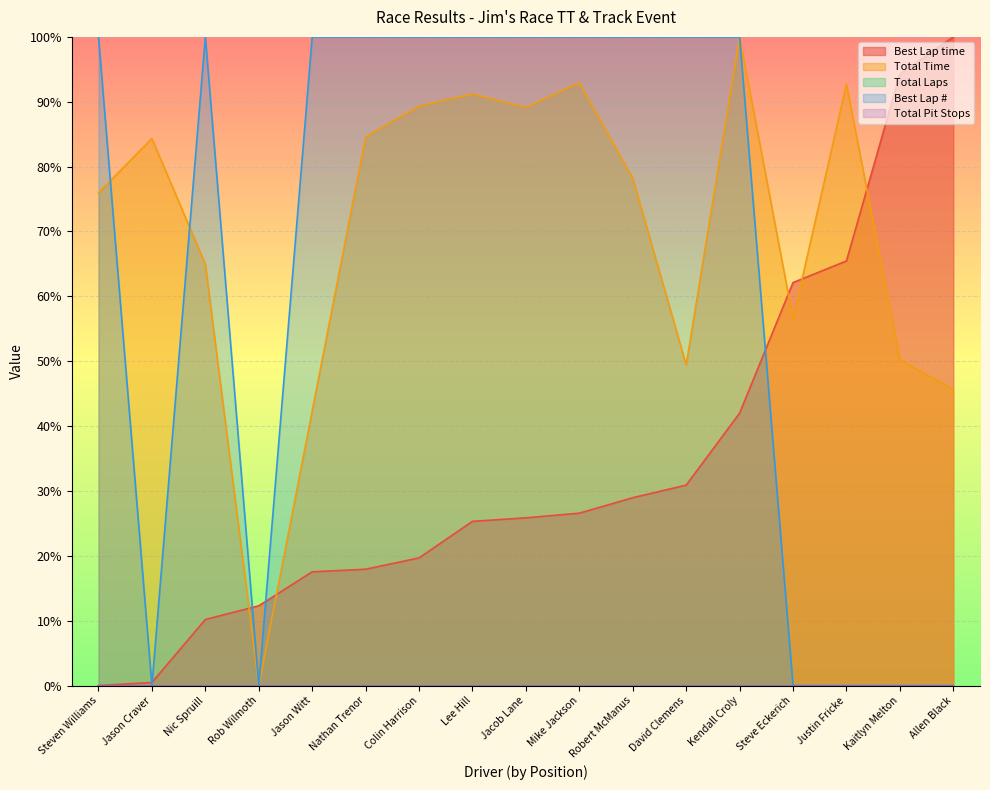

What position from the right is Rob Wilmoth?

14